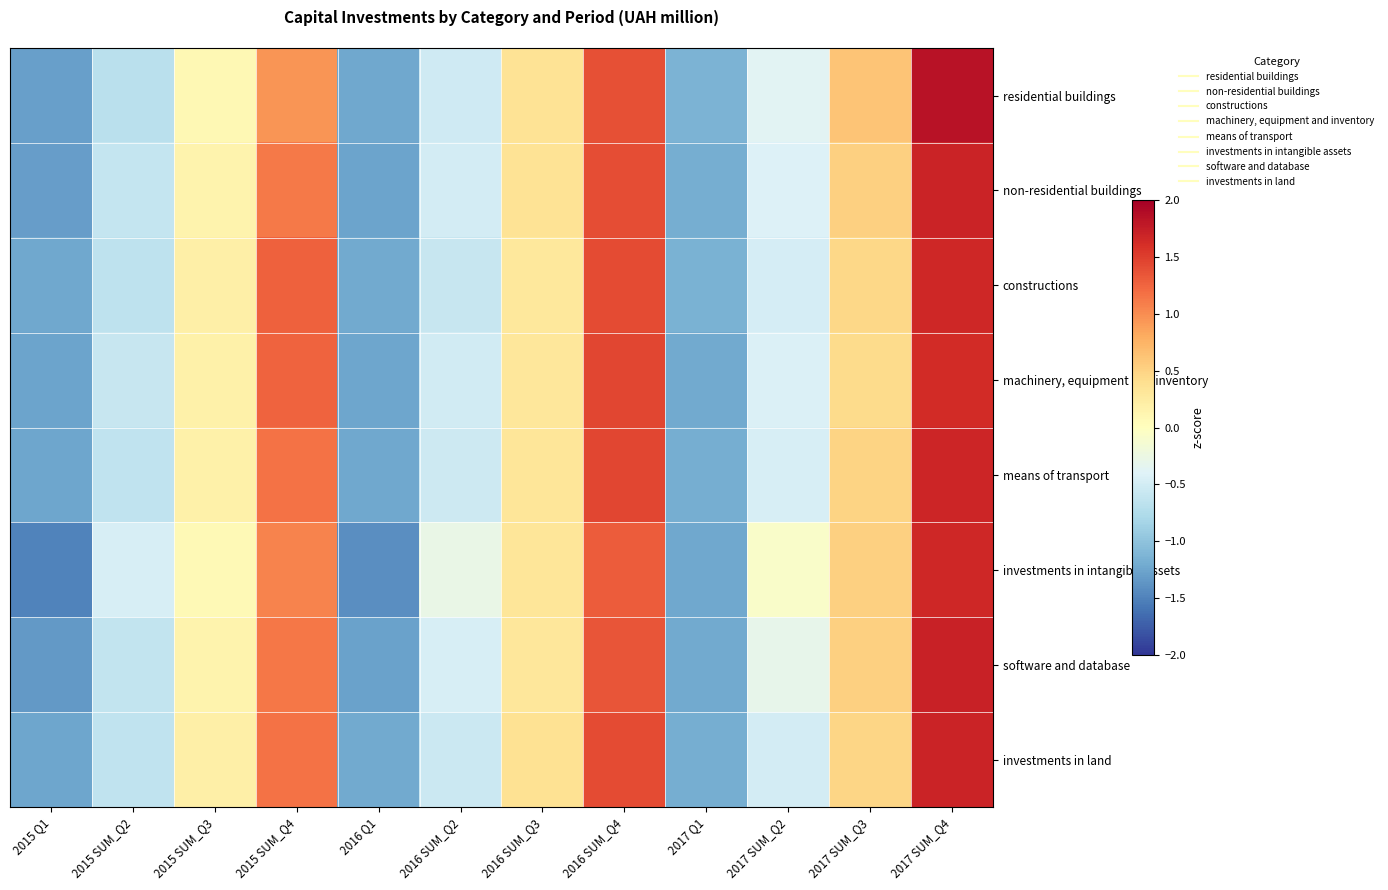

Which series has the largest range (max minus min)?

investments in intangible assets